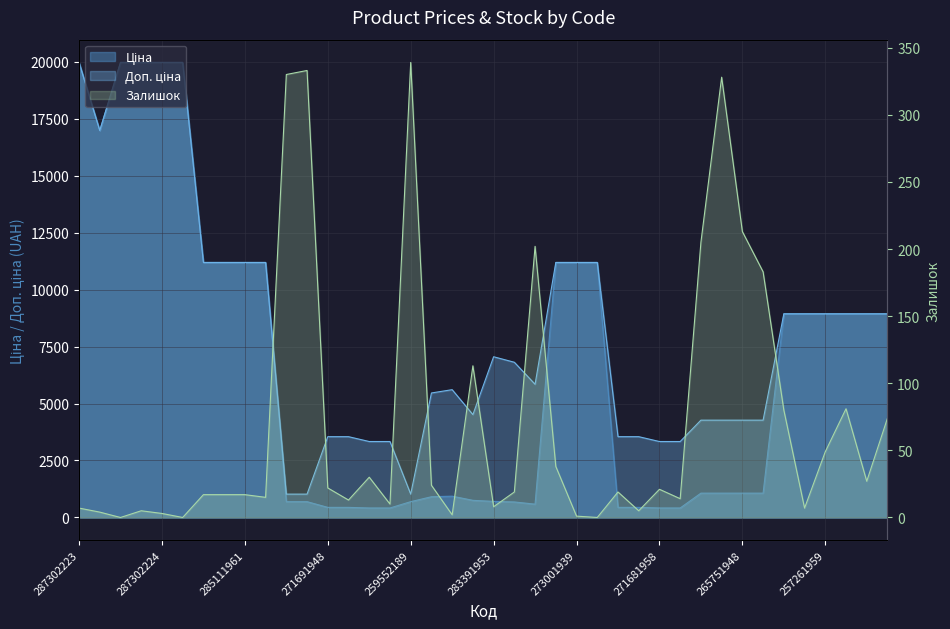

The value of Залишок at 287292222 is 2.2. True or false?

False